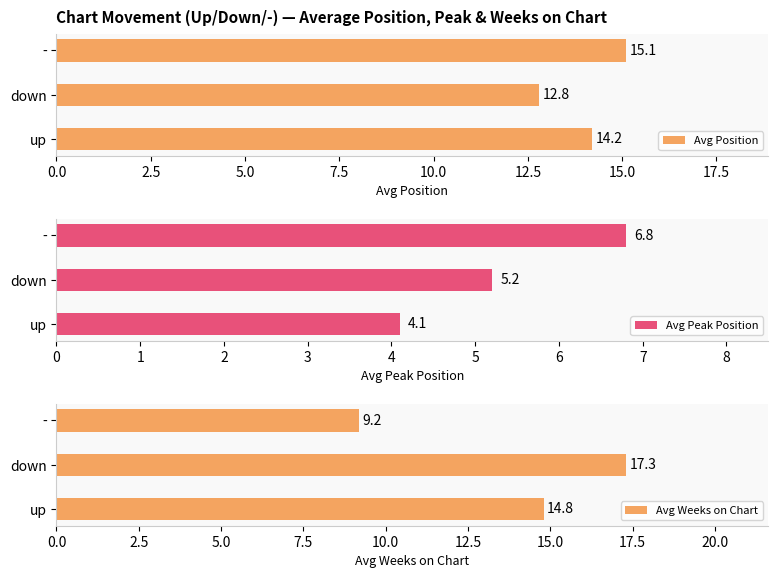

What is the difference between the second highest and minimum values in the Avg Position series?

1.4